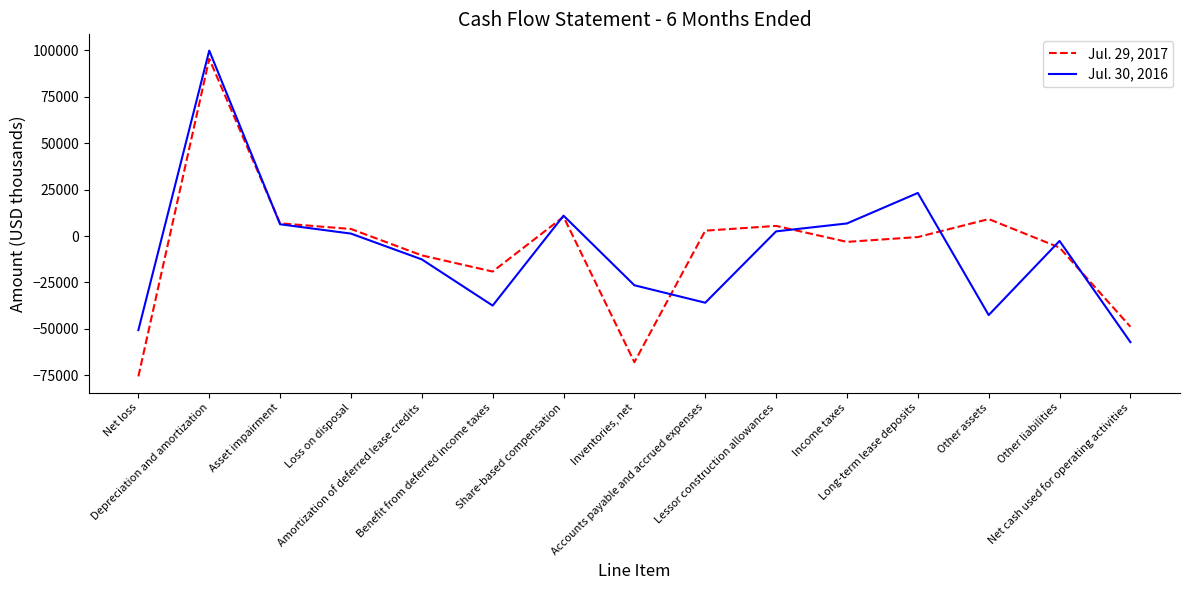

What is the approximate value of Jul. 29, 2017 at Amortization of deferred lease credits, to the nearest 50?

-10400